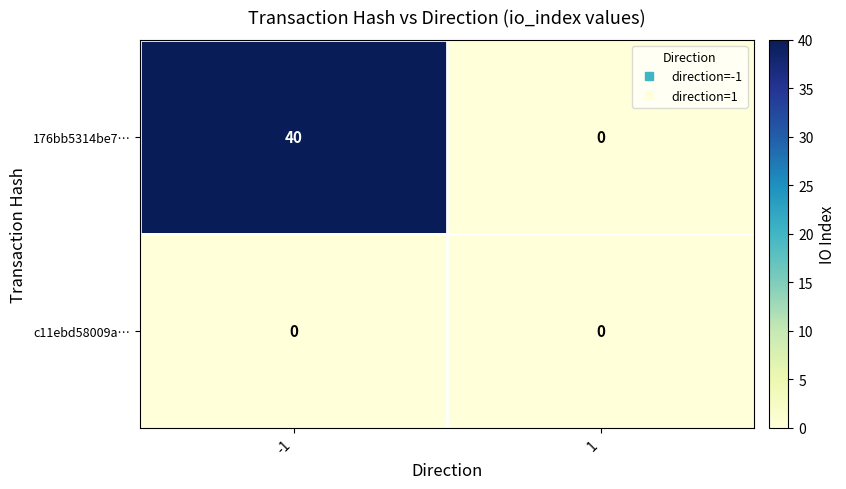

Reading left to right, transcribe all the data shown in this chart.

176bb5314be7…: 40	0
c11ebd58009a…: 0	0